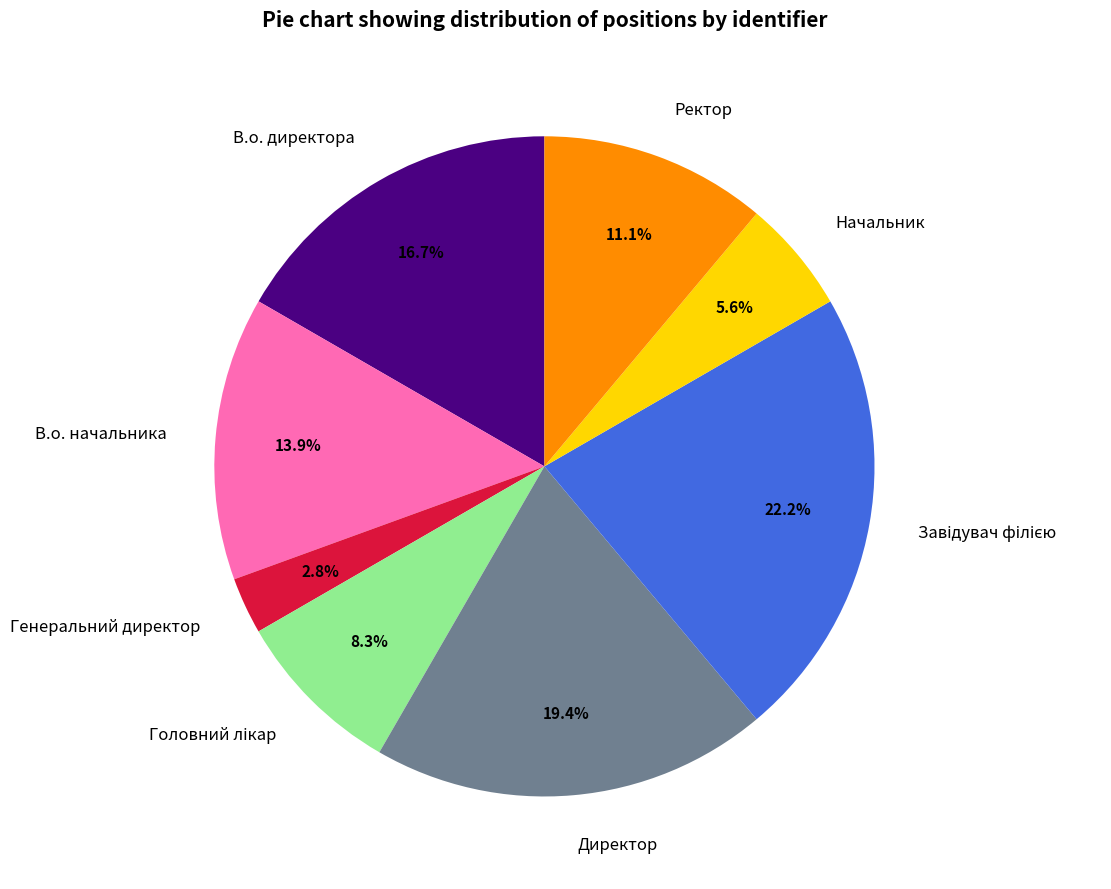

Do В.о. начальника and Начальник together represent more than half of the pie?

No